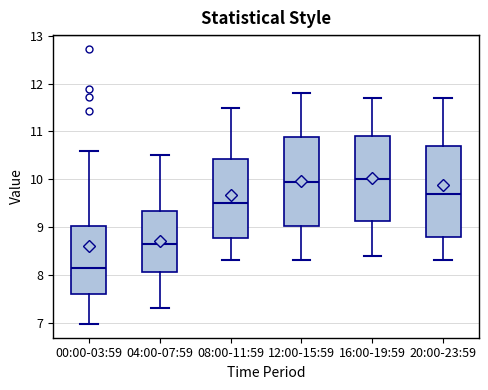

Reading left to right, read every box against the y-axis: the position of its median line, the range the box covers, and the ends of its whiskers. The values are not printed on the chart, so give them approximately, as read against the axis.

00:00-03:59: median 8.1, box 7.6 to 9.0, whiskers 7.0 to 10.6
04:00-07:59: median 8.7, box 8.1 to 9.3, whiskers 7.3 to 10.5
08:00-11:59: median 9.5, box 8.8 to 10.4, whiskers 8.3 to 11.5
12:00-15:59: median 10.0, box 9.0 to 10.9, whiskers 8.3 to 11.8
16:00-19:59: median 10.0, box 9.1 to 10.9, whiskers 8.4 to 11.7
20:00-23:59: median 9.7, box 8.8 to 10.7, whiskers 8.3 to 11.7